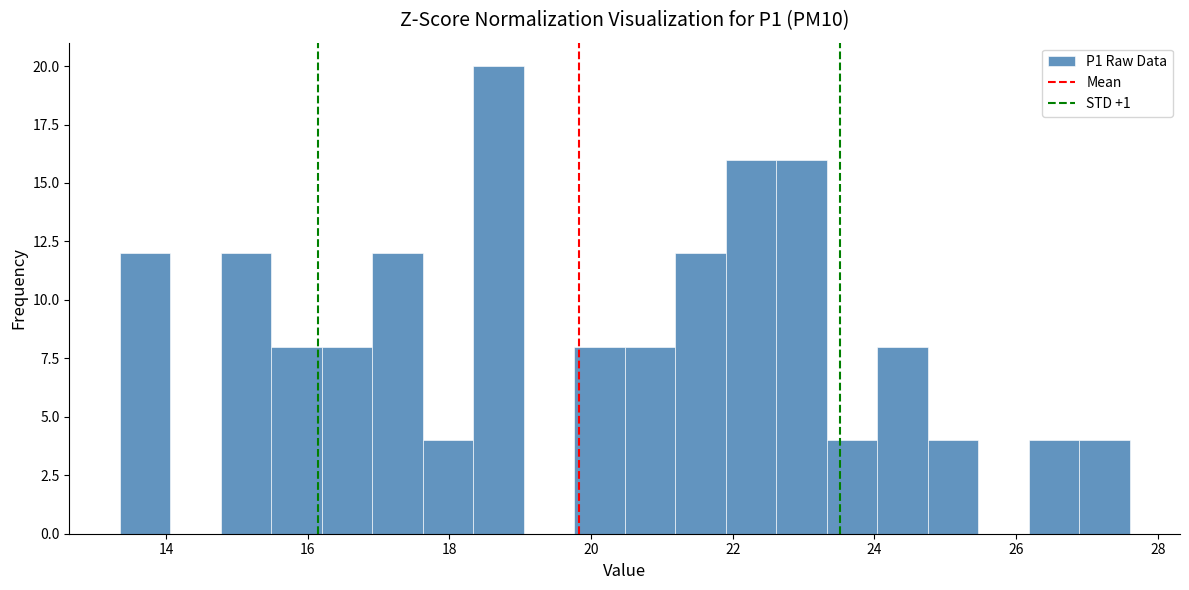

Read against the x-axis, roughly where is the centre of the tallest bar?

18.6